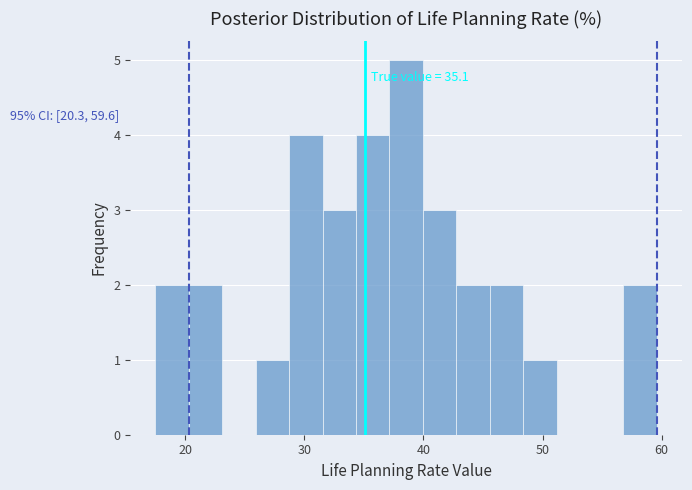

Read against the x-axis, roughly where is the centre of the tallest bar?

39